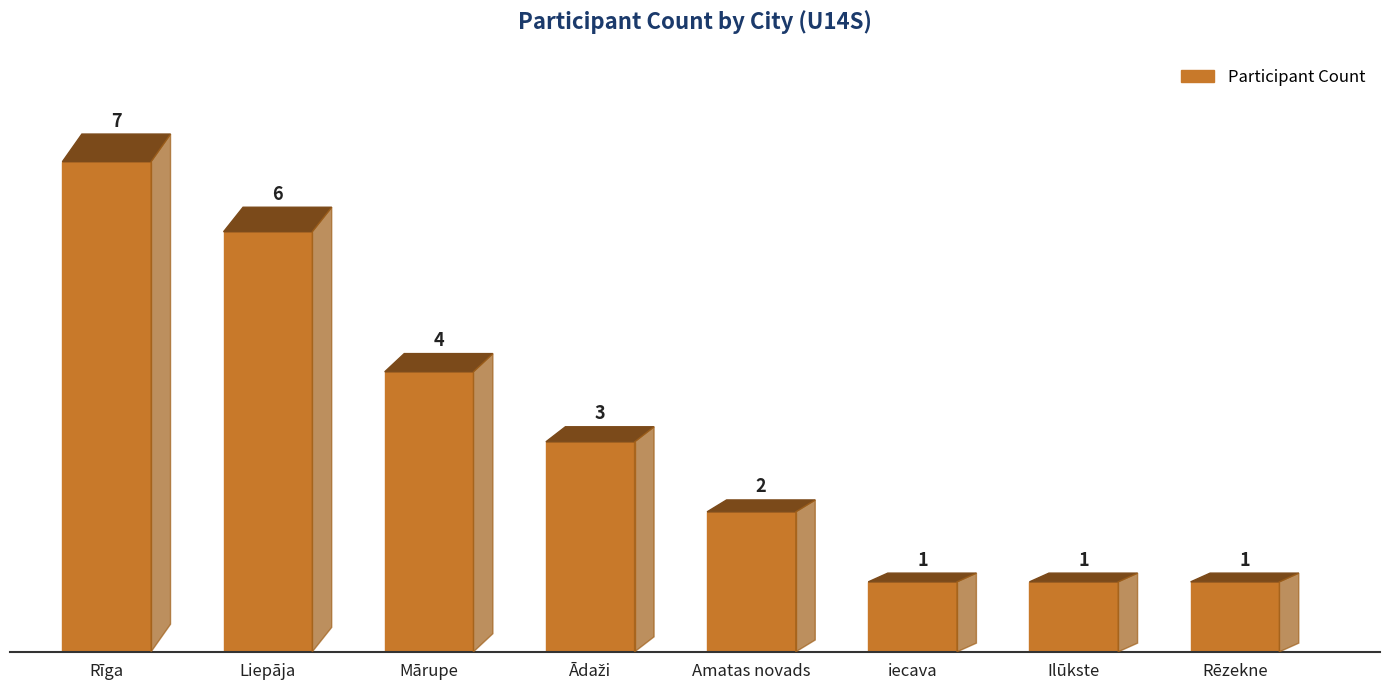

What is the maximum value shown in the chart?

7